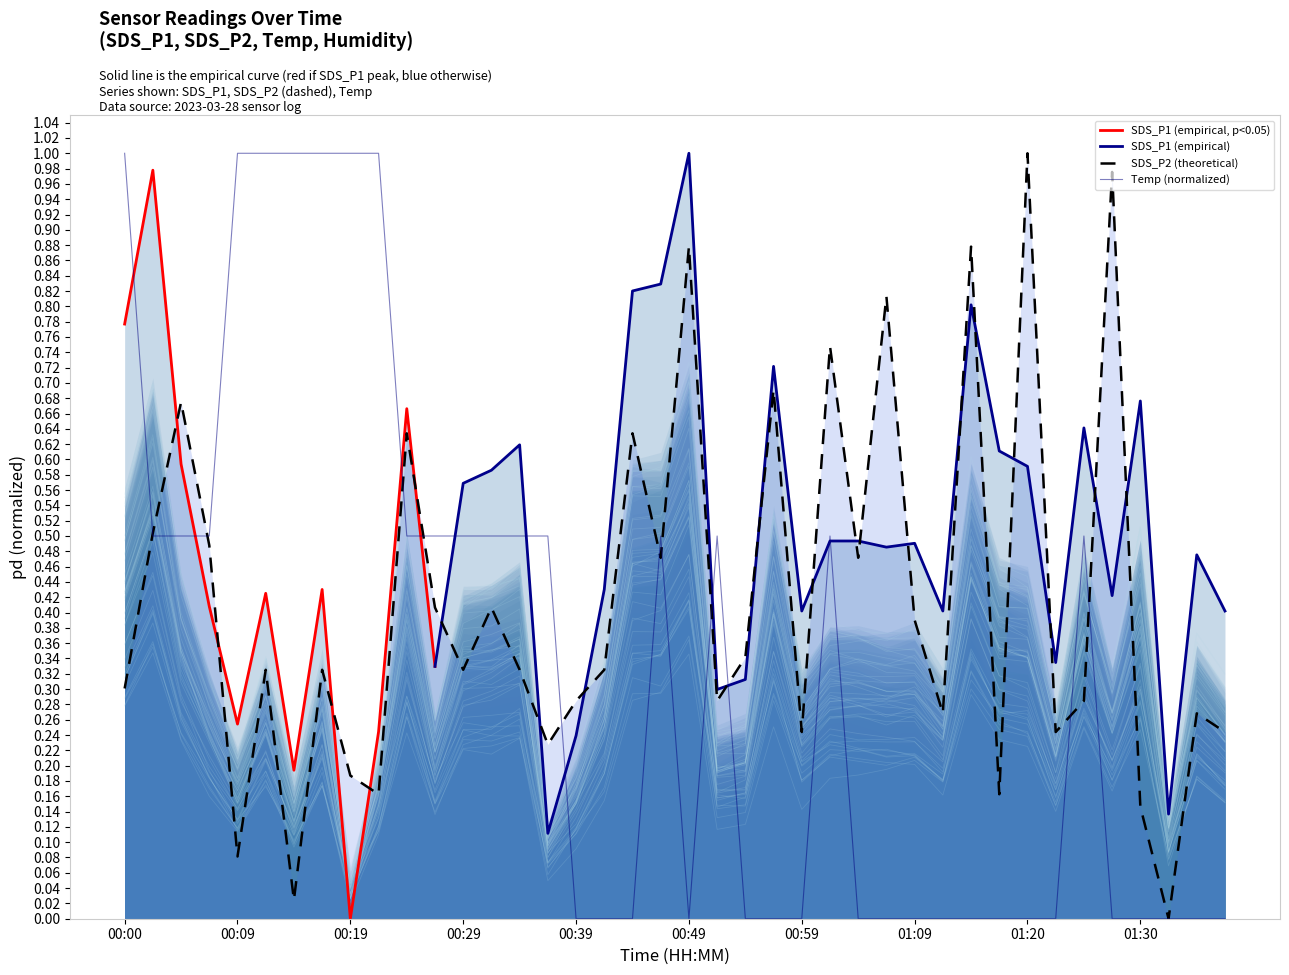

At which category is the sum across all series the highest?

00:00